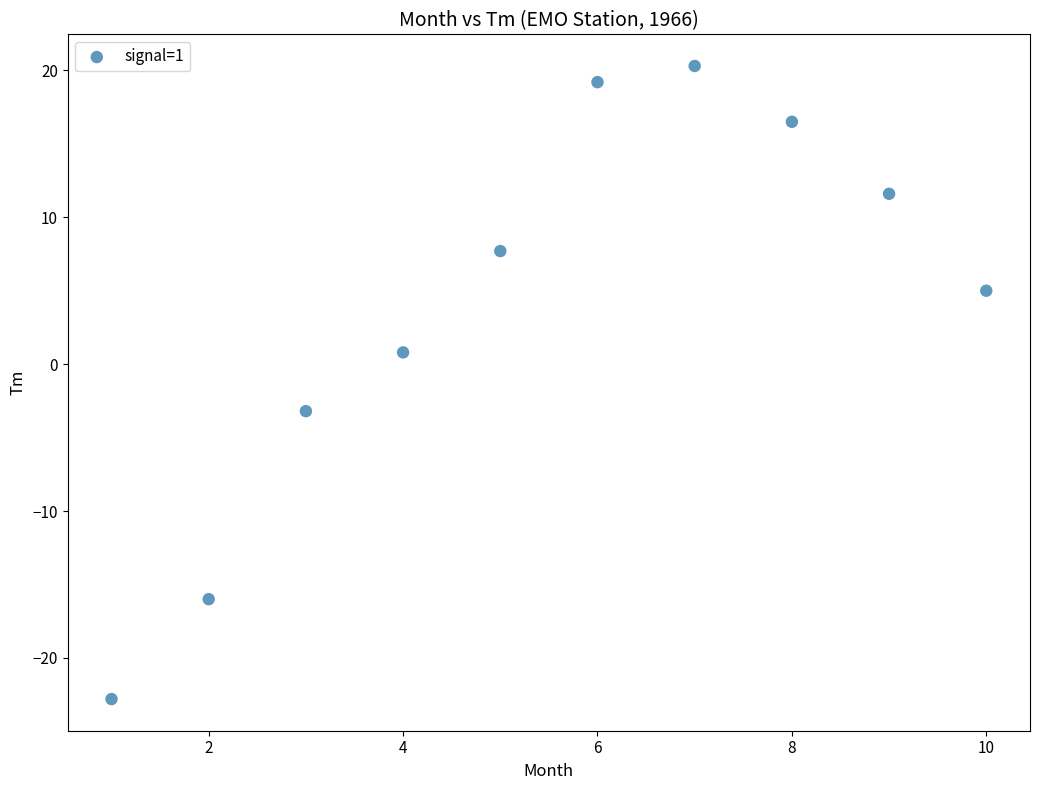

What is the range of X values (max minus min)?

9.0